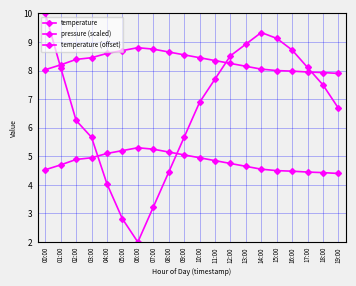

Does the chart have visible grid lines?

Yes